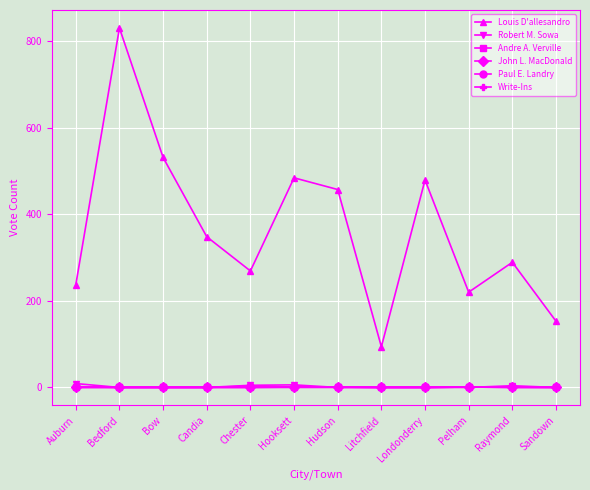

True or false: Louis D'allesandro and Andre A. Verville cross at least once.

False